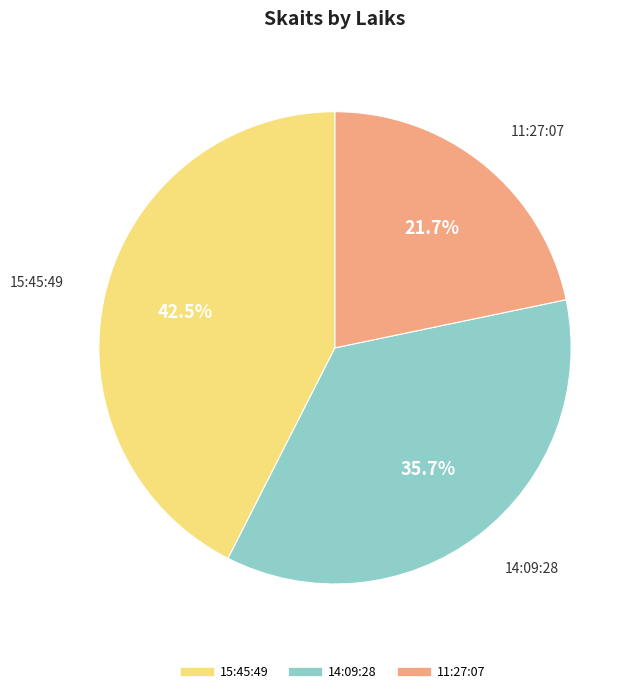

Which has a higher value, 14:09:28 or 15:45:49?

15:45:49